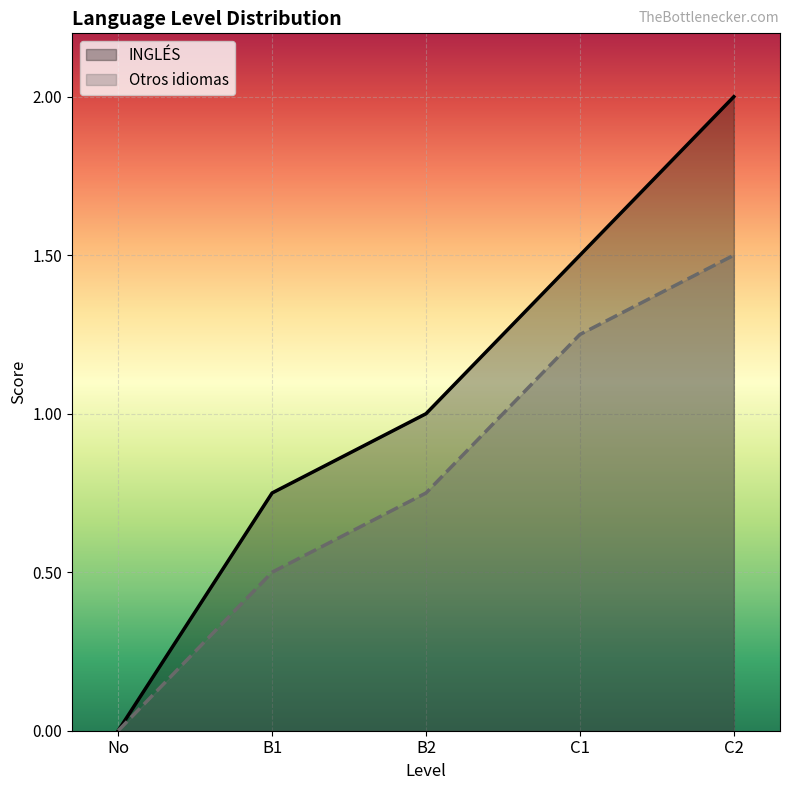

True or false: Otros idiomas and INGLÉS intersect in this chart.

False